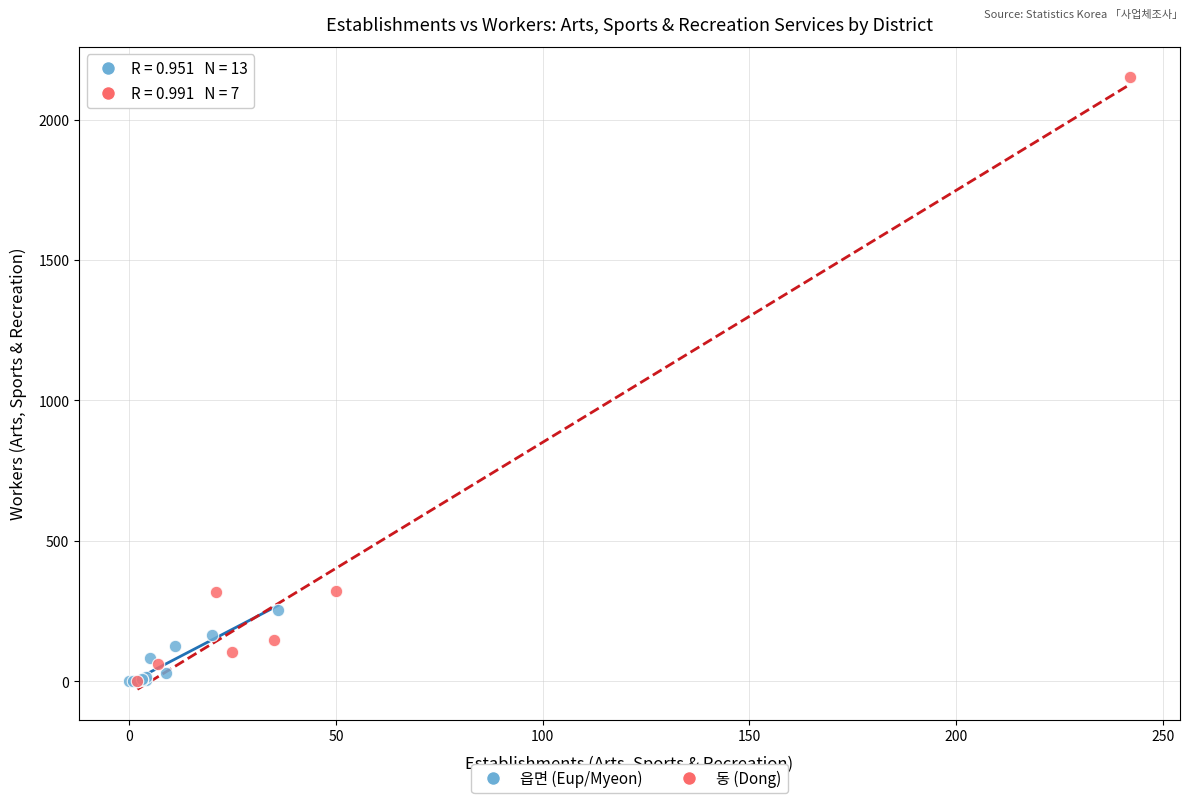

Which series contains the highest Y value?

동 (Dong)